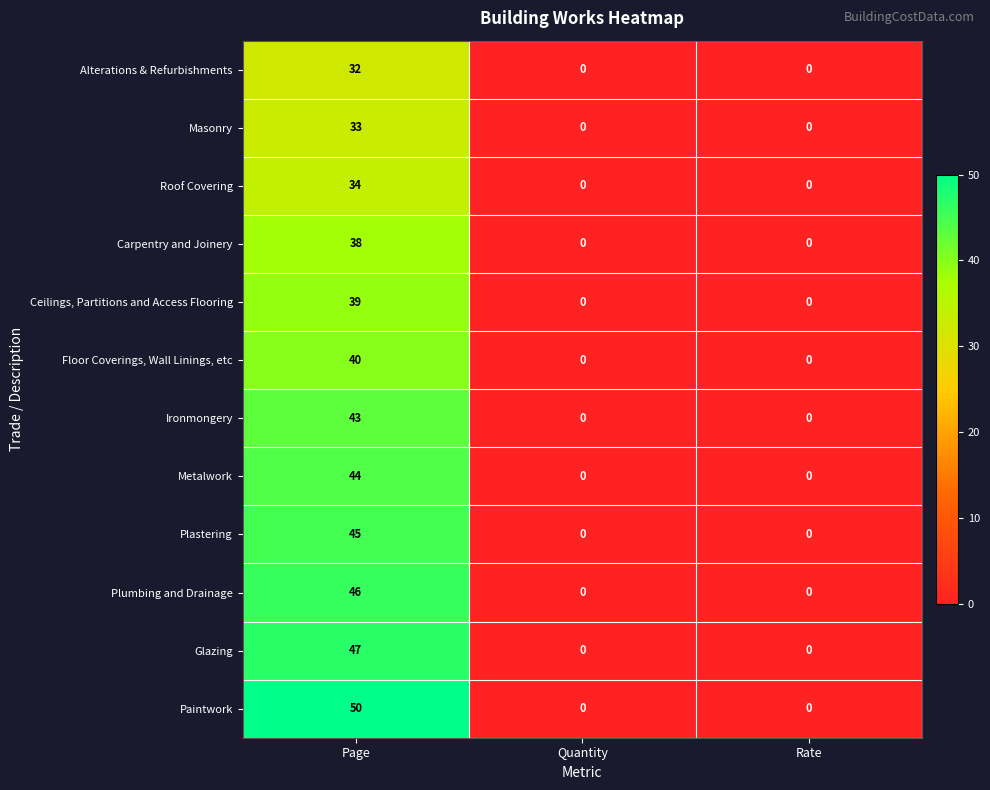

Read the Ironmongery value at Page.

43